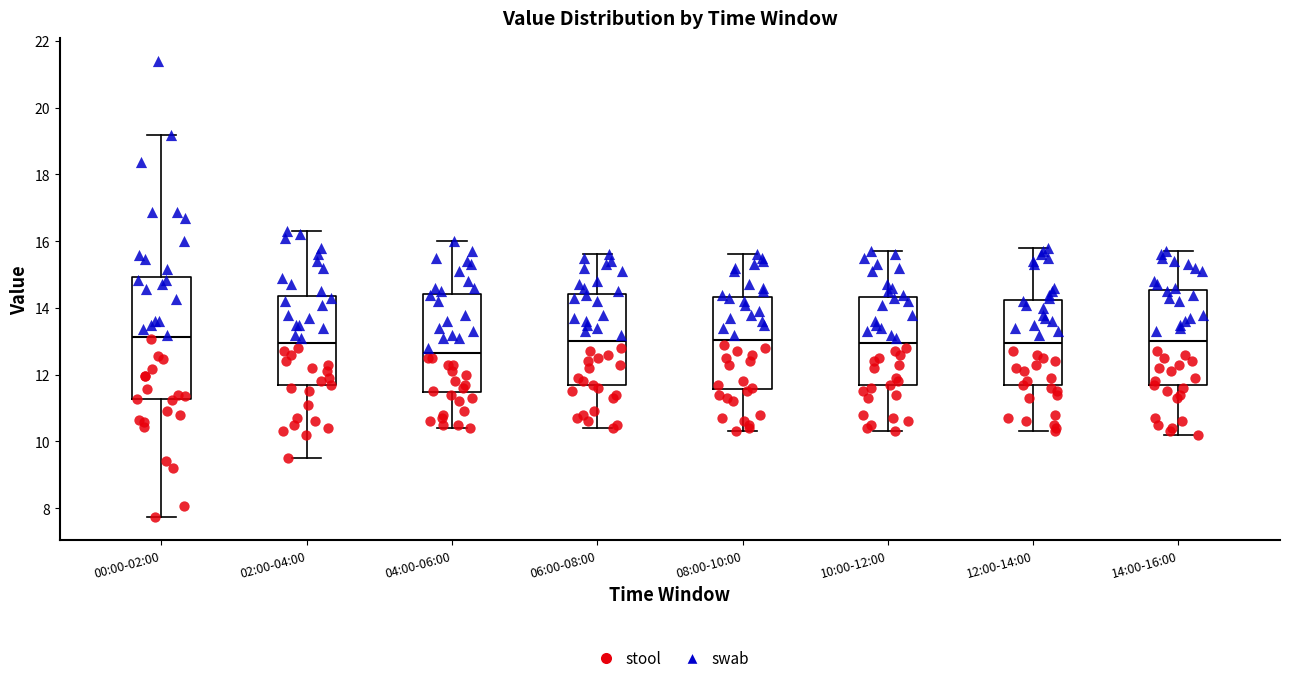

Reading left to right, transcribe this box plot: for each box, give where its median line is, the range the box spans, and where its two whiskers end, as read against the y-axis. The values are not printed on the chart, so give them approximately, as read against the axis.

00:00-02:00: median 13.2, box 11.2 to 15.0, whiskers 7.8 to 19.2
02:00-04:00: median 13.0, box 11.6 to 14.4, whiskers 9.6 to 16.4
04:00-06:00: median 12.6, box 11.4 to 14.4, whiskers 10.4 to 16.0
06:00-08:00: median 13.0, box 11.6 to 14.4, whiskers 10.4 to 15.6
08:00-10:00: median 13.0, box 11.6 to 14.4, whiskers 10.4 to 15.6
10:00-12:00: median 13.0, box 11.6 to 14.4, whiskers 10.4 to 15.8
12:00-14:00: median 13.0, box 11.6 to 14.2, whiskers 10.4 to 15.8
14:00-16:00: median 13.0, box 11.6 to 14.6, whiskers 10.2 to 15.8